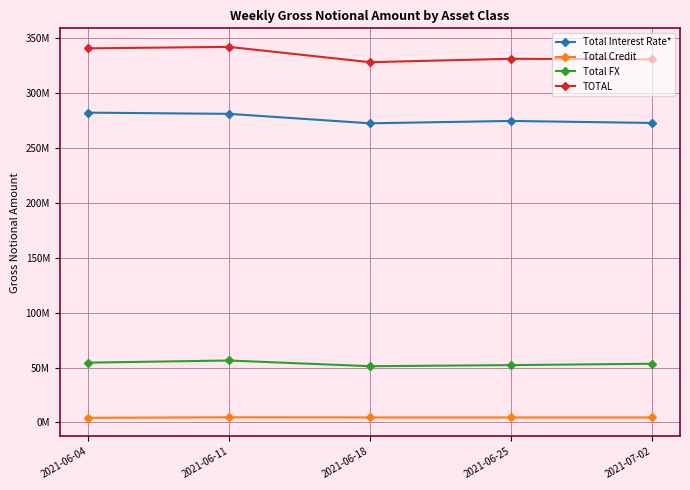

True or false: Total Credit has a value of 2524930 at 2021-06-11.

False